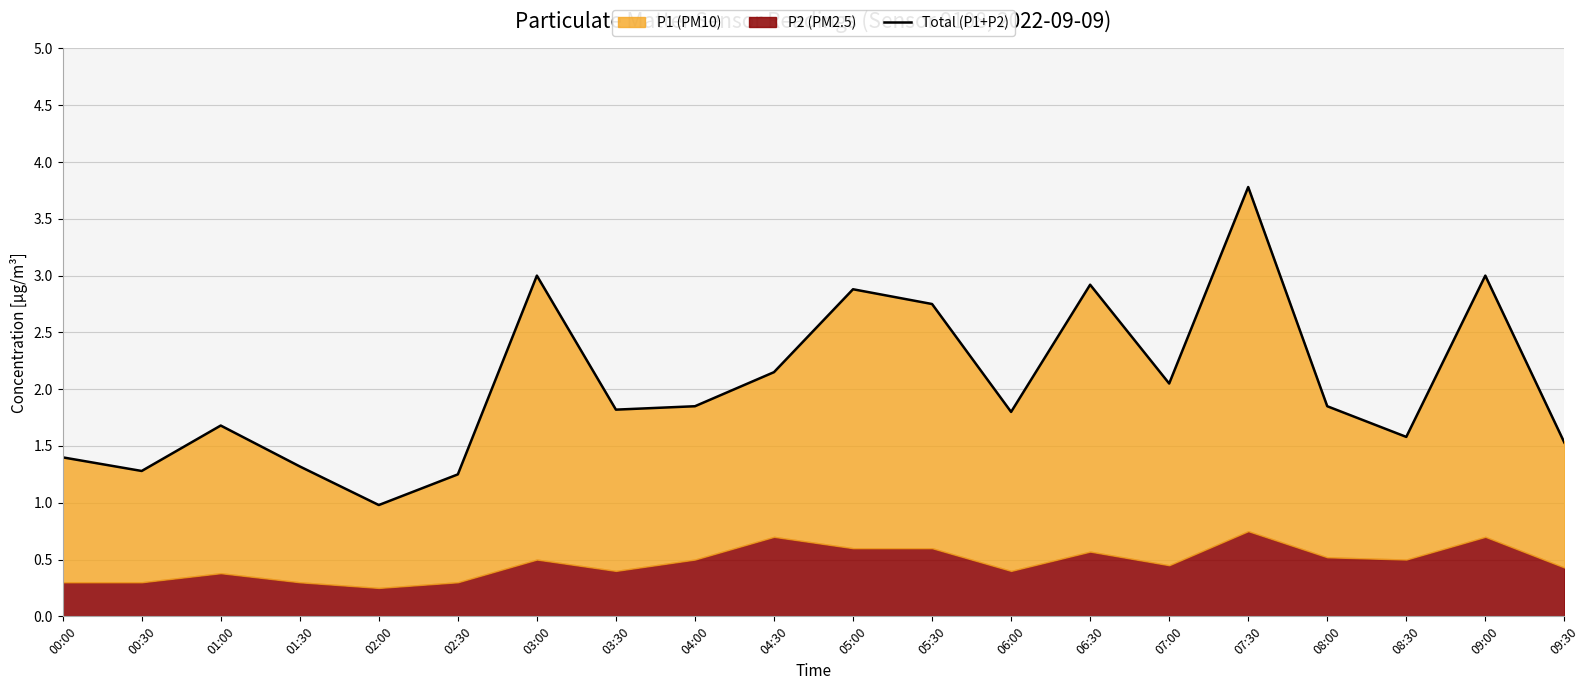

List the labels in order of value, largest first.

07:30, 03:00, 09:00, 06:30, 05:00, 05:30, 04:30, 07:00, 04:00, 08:00, 03:30, 06:00, 01:00, 08:30, 09:30, 00:00, 01:30, 00:30, 02:30, 02:00